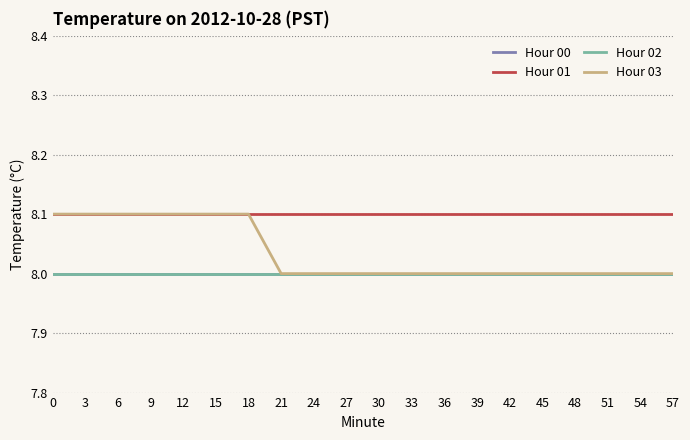

Reading left to right, extract all data points from this chart.

Hour 00: 0=8.0	3=8.0	6=8.0	9=8.0	12=8.0	15=8.0	18=8.0	21=8.0	24=8.0	27=8.0	30=8.0	33=8.0	36=8.0	39=8.0	42=8.0	45=8.0	48=8.0	51=8.0	54=8.0	57=8.0
Hour 01: 0=8.1	3=8.1	6=8.1	9=8.1	12=8.1	15=8.1	18=8.1	21=8.1	24=8.1	27=8.1	30=8.1	33=8.1	36=8.1	39=8.1	42=8.1	45=8.1	48=8.1	51=8.1	54=8.1	57=8.1
Hour 02: 0=8.0	3=8.0	6=8.0	9=8.0	12=8.0	15=8.0	18=8.0	21=8.0	24=8.0	27=8.0	30=8.0	33=8.0	36=8.0	39=8.0	42=8.0	45=8.0	48=8.0	51=8.0	54=8.0	57=8.0
Hour 03: 0=8.1	3=8.1	6=8.1	9=8.1	12=8.1	15=8.1	18=8.1	21=8.0	24=8.0	27=8.0	30=8.0	33=8.0	36=8.0	39=8.0	42=8.0	45=8.0	48=8.0	51=8.0	54=8.0	57=8.0